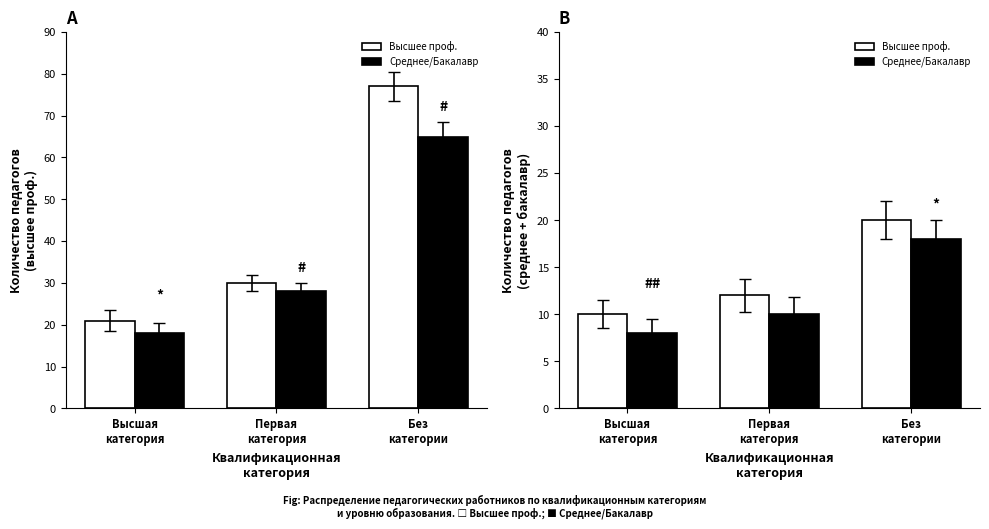

What is the label of the 1st bar from the right?

Без
категории